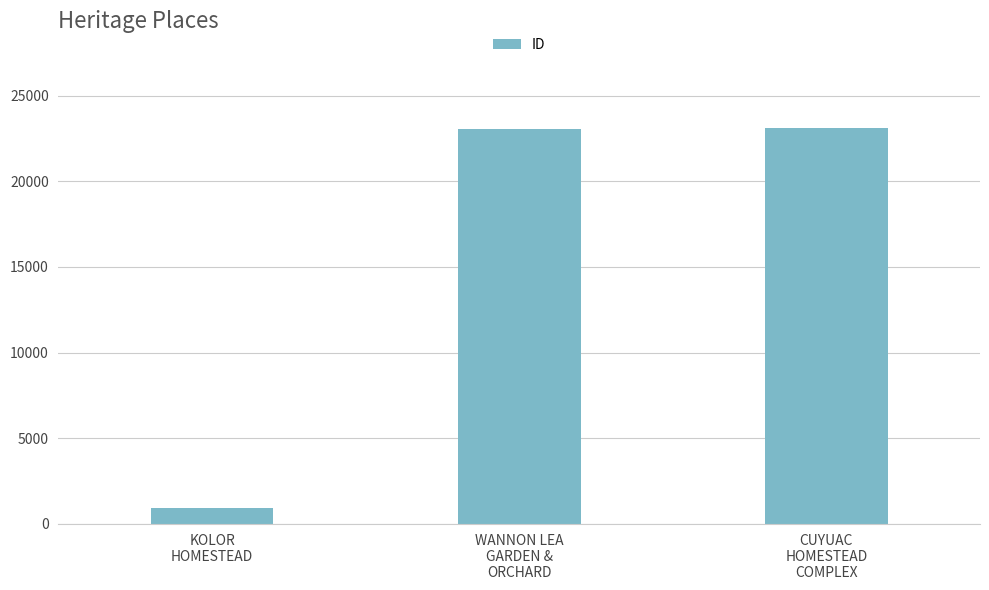

Read the value at CUYUAC
HOMESTEAD
COMPLEX.

23108